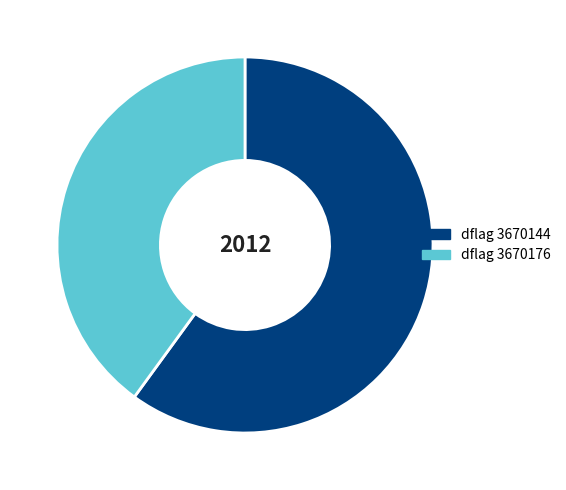

Is there any slice that represents more than half of the pie?

Yes